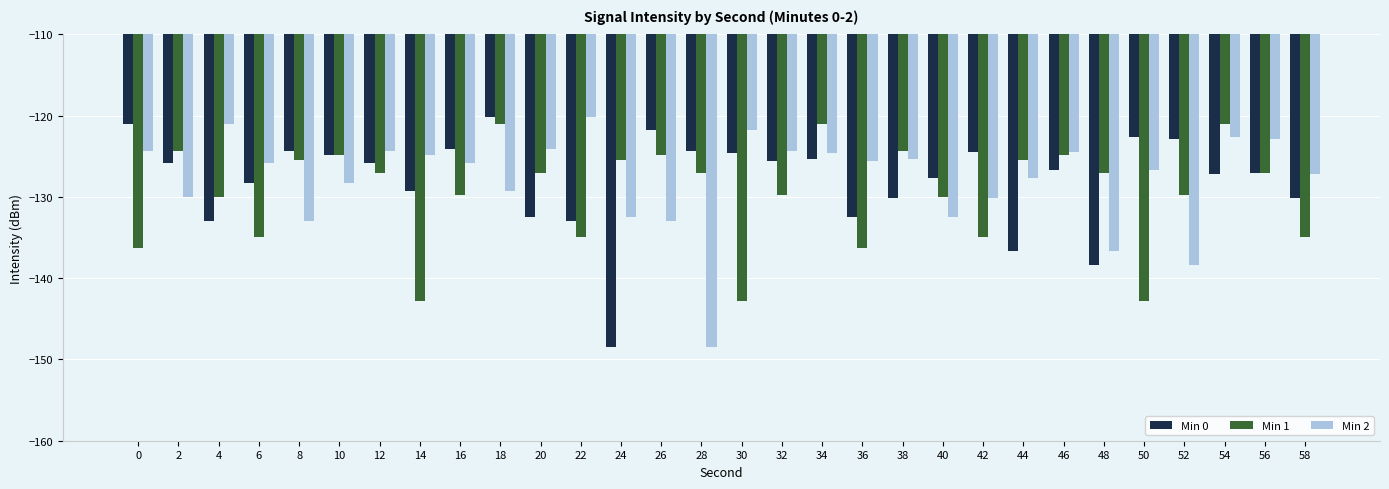

What is the maximum value shown in the chart?

-120.1